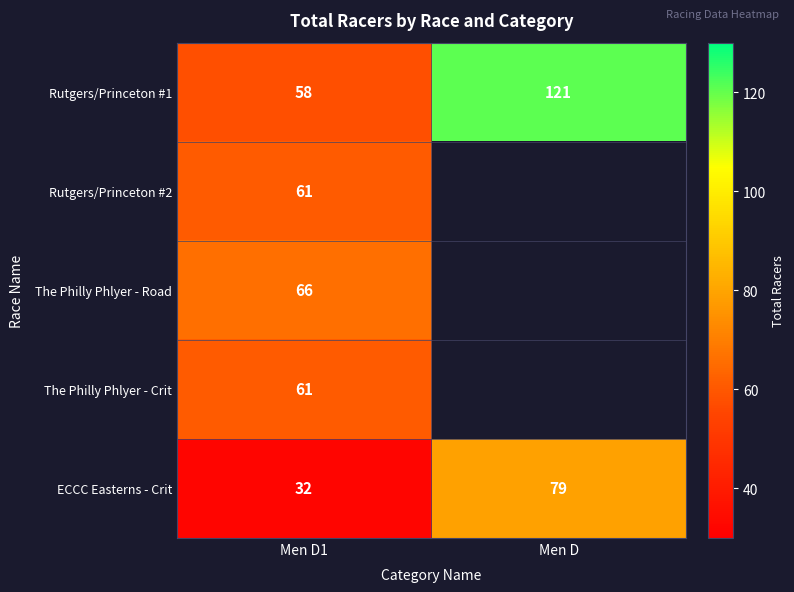

Count the number of categories in the chart.

2